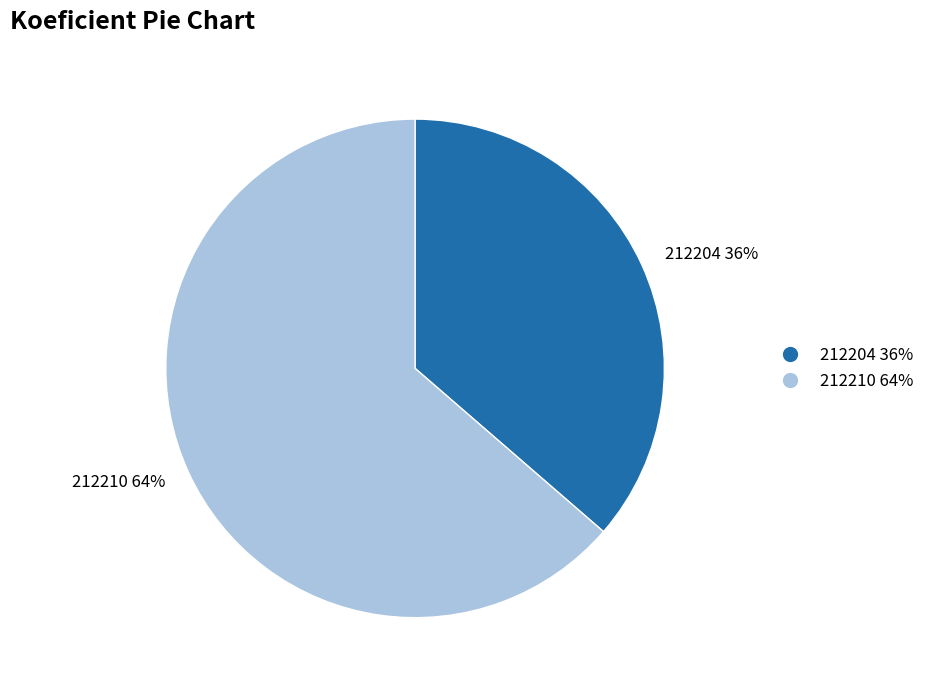

Is the sum of 212210 and 212204 greater than half?

Yes